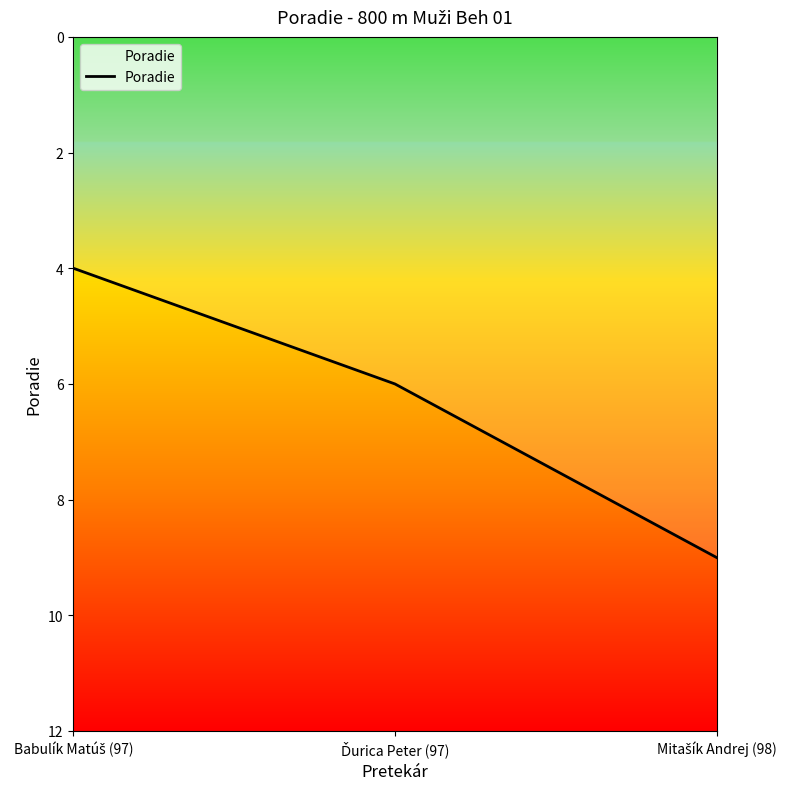

What is the difference between the values at Ďurica Peter (97) and Mitašík Andrej (98)?

3